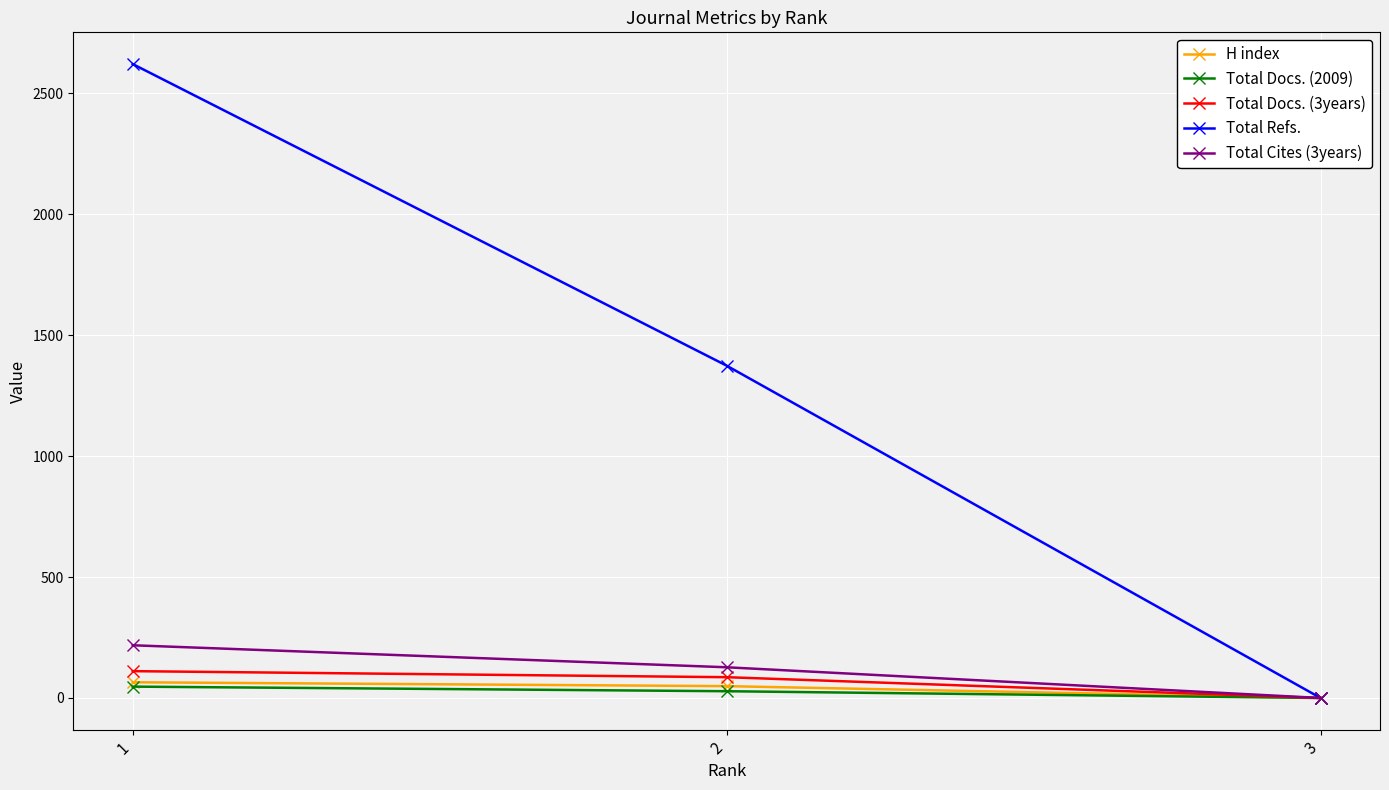

True or false: Total Refs. has a value of 2621 at 1.

True